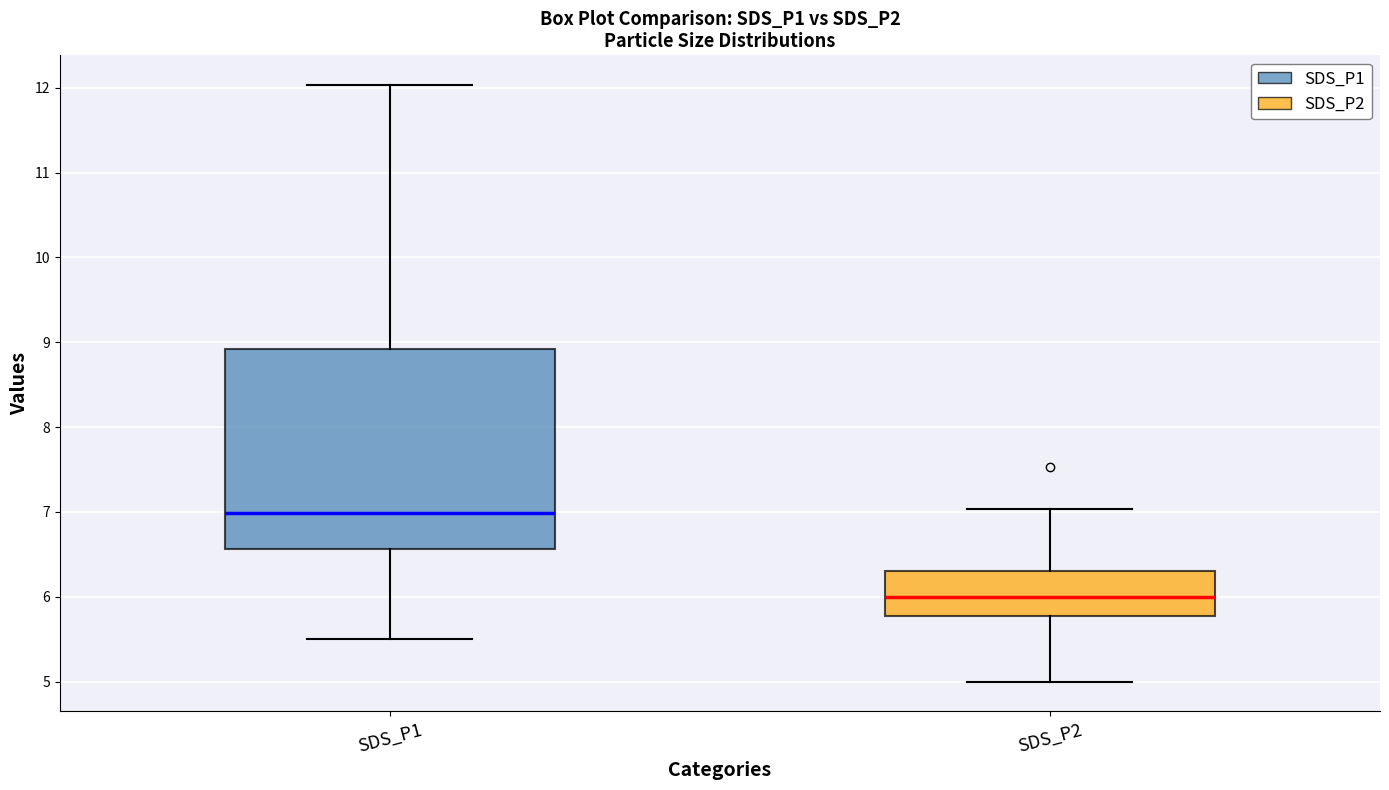

Which box has the highest median line?

SDS_P1